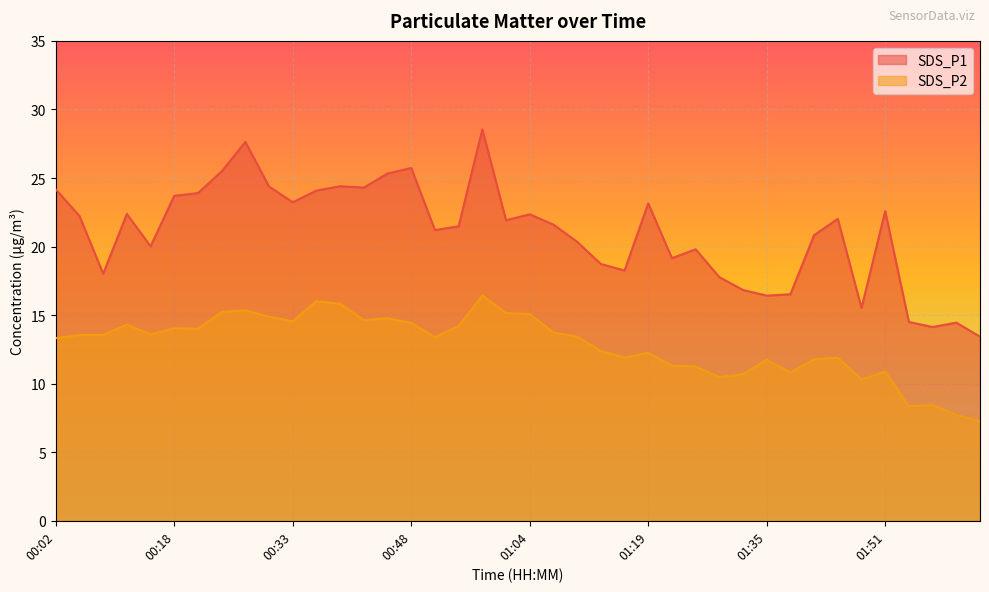

What position from the left is 00:36?

12